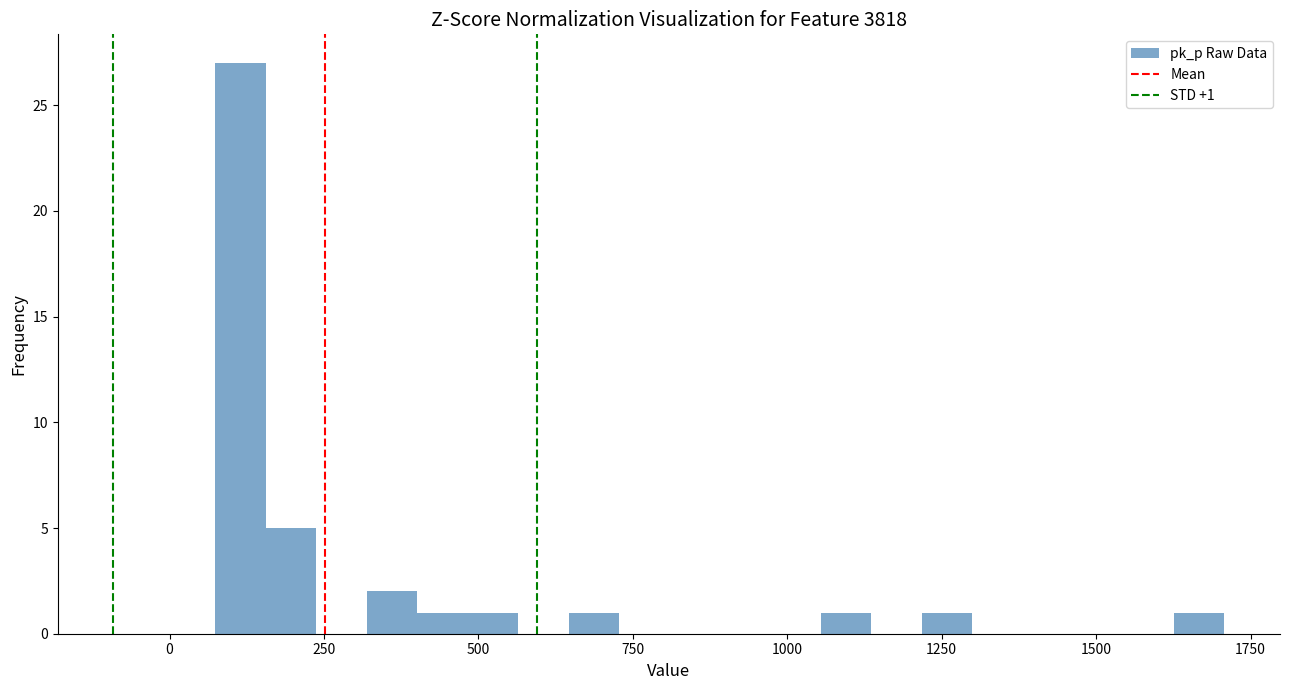

Read against the x-axis, roughly where is the centre of the tallest bar?

100